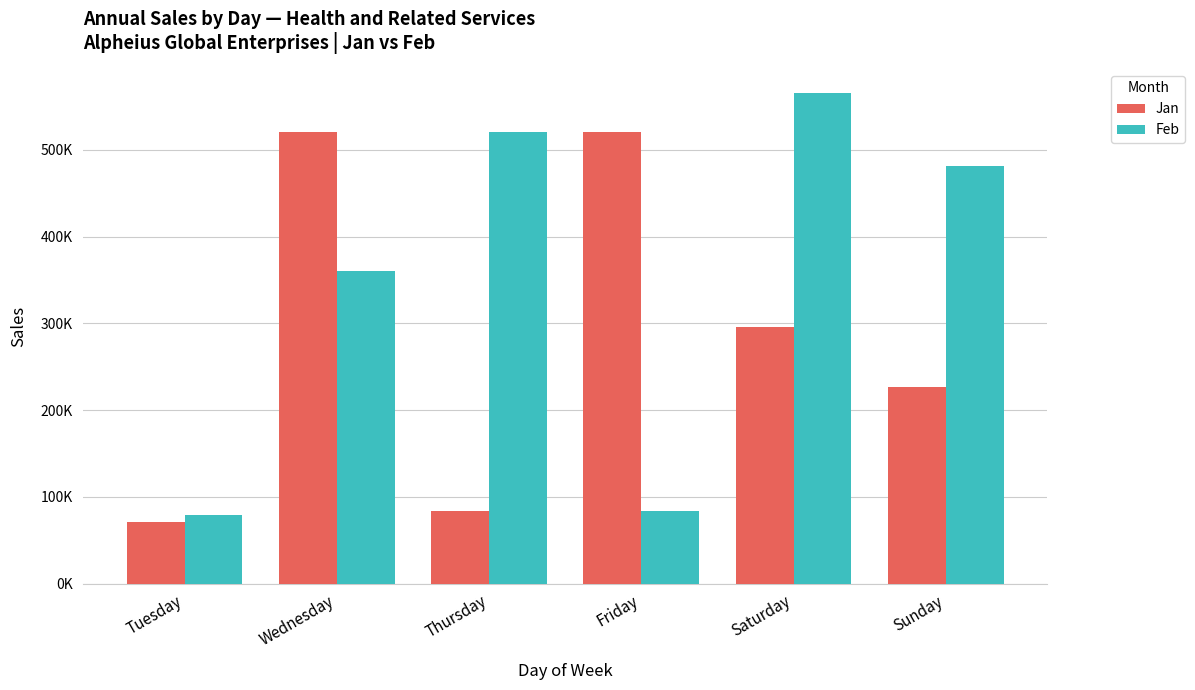

The value of Jan at Thursday is 83296.0. True or false?

True